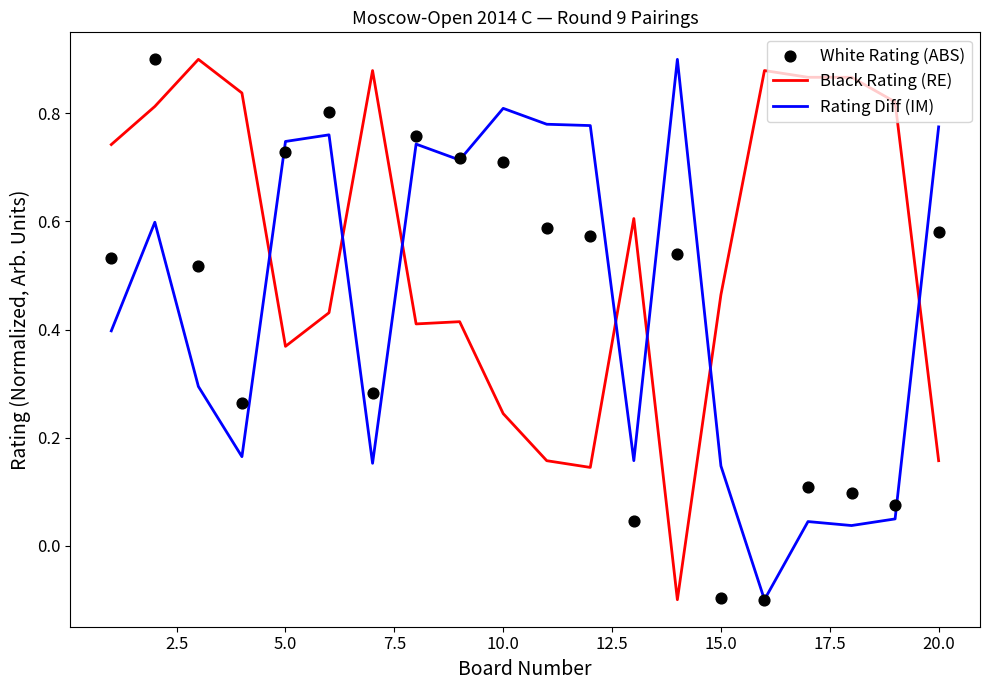

Which series contains the highest Y value?

Black Rating (RE)